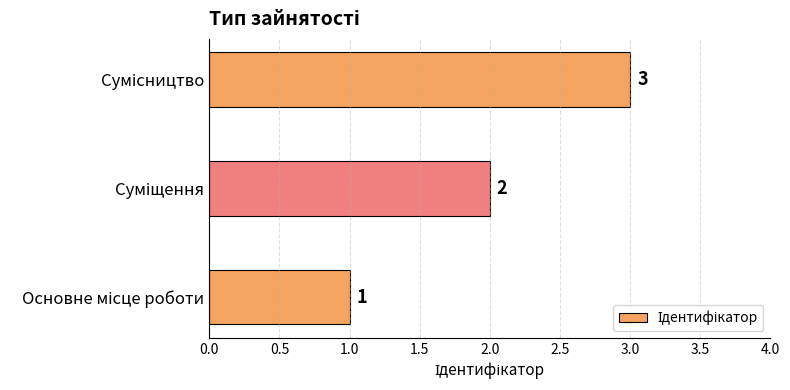

What is the sum of all values?

6